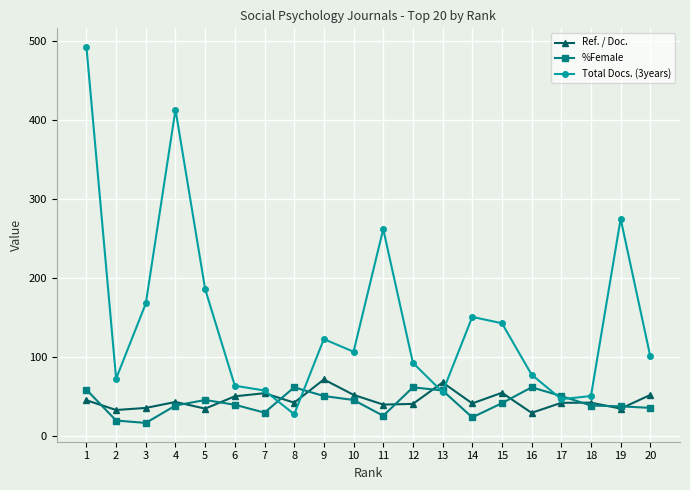

Is it true that Ref. / Doc. equals 72.9 at 15?

False